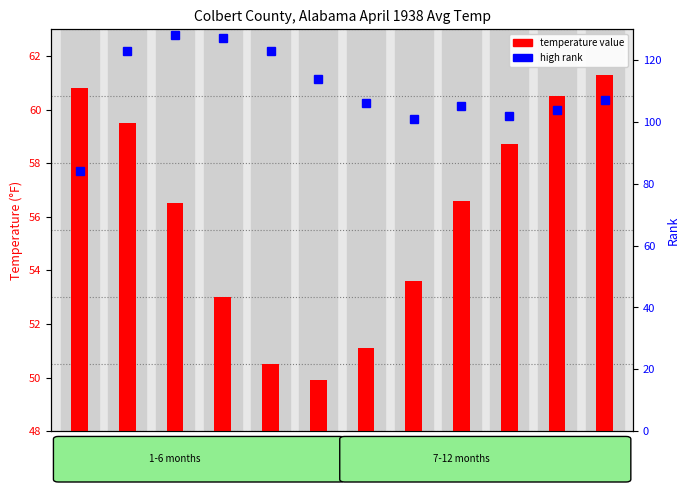

Read the value at 4.

127